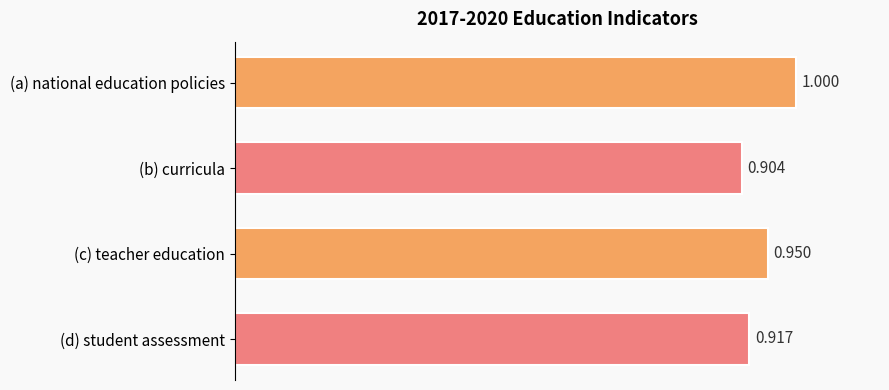

What is the maximum value shown in the chart?

1.0